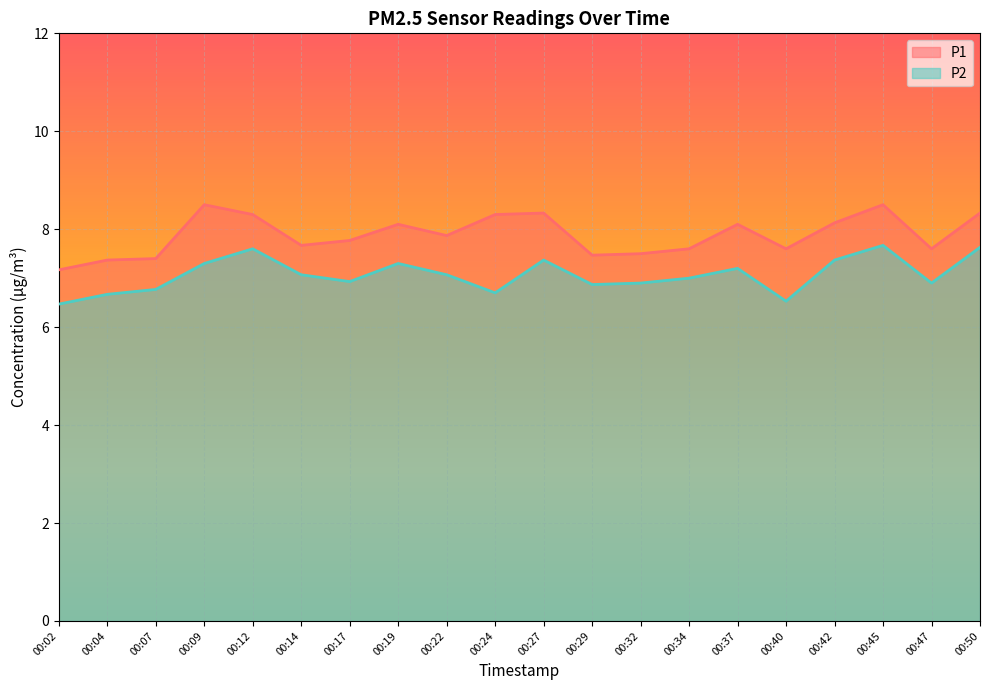

How many lines are shown in the chart?

2